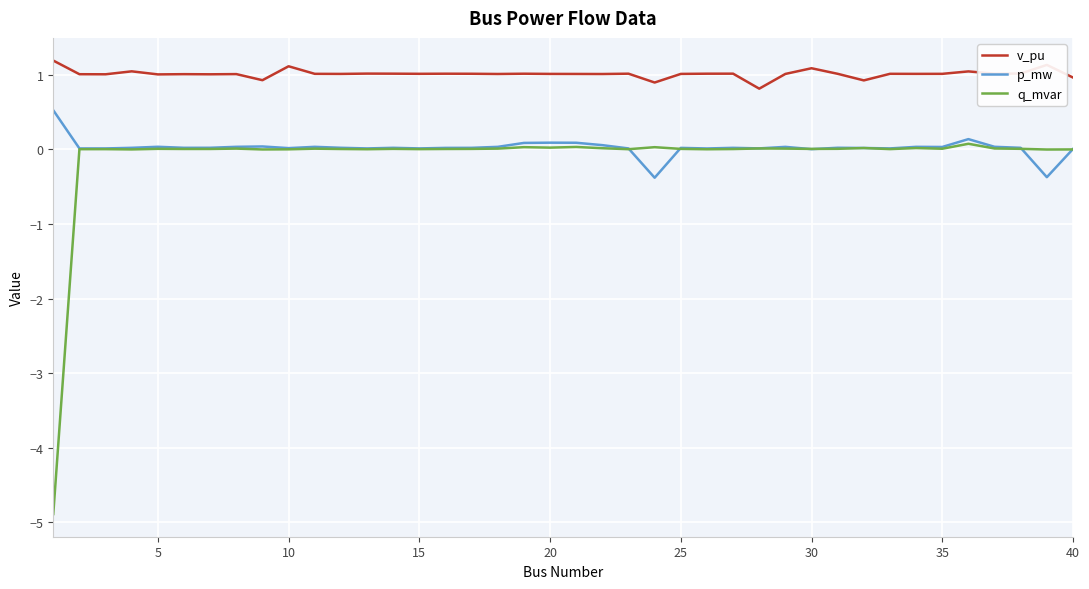

True or false: v_pu and p_mw intersect in this chart.

False